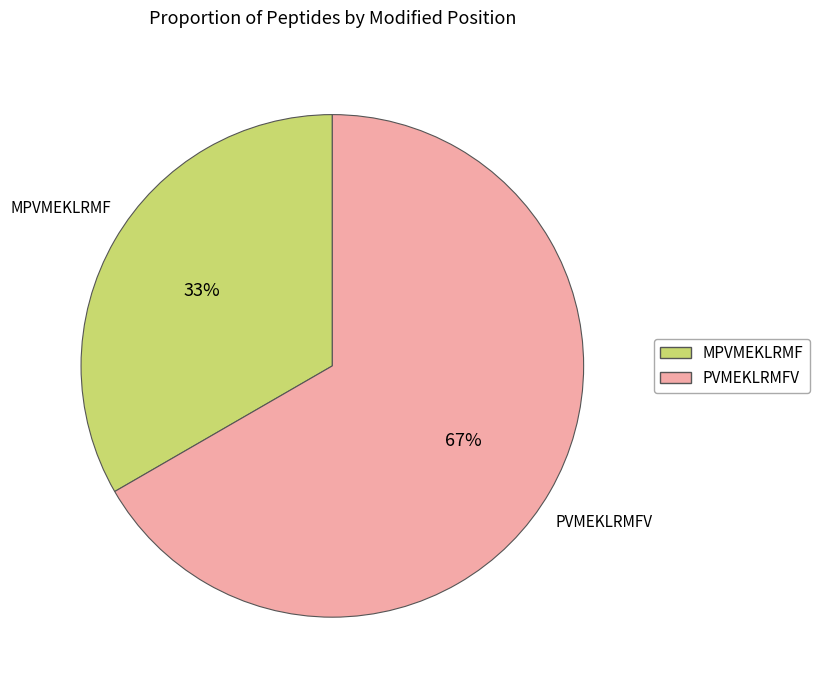

Is the sum of PVMEKLRMFV and MPVMEKLRMF greater than half?

Yes